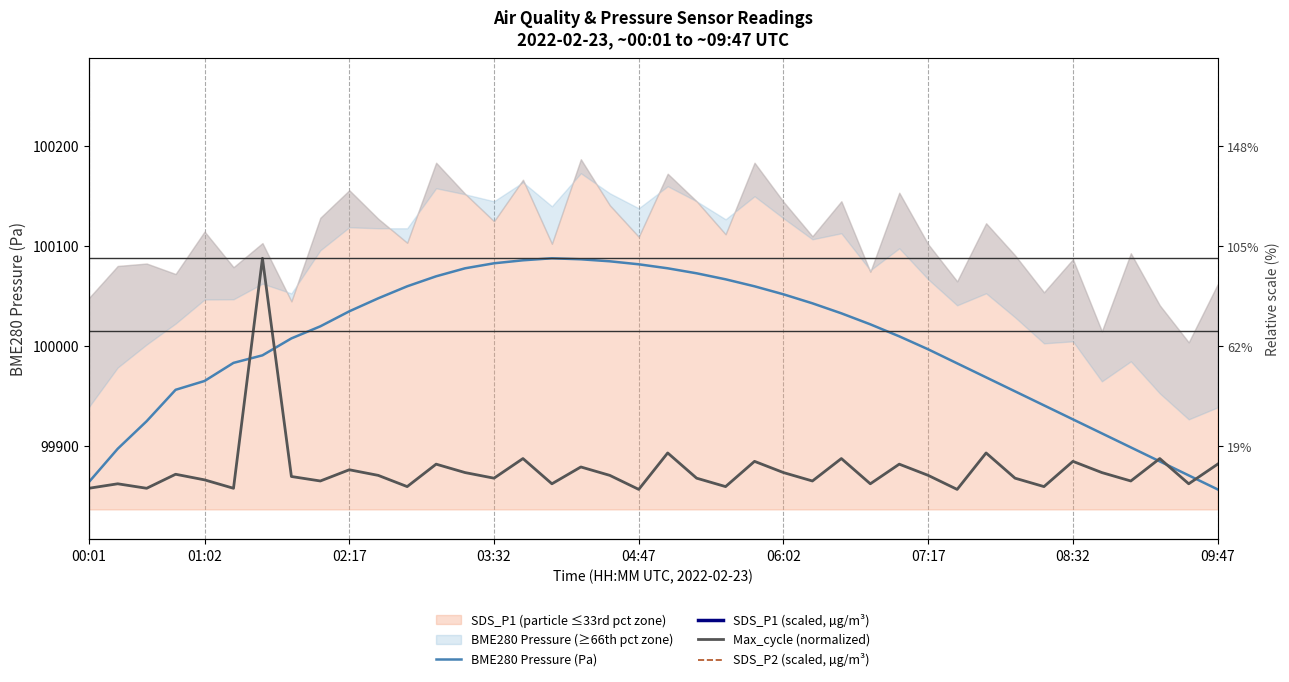

What is the difference between the maximum and second lowest values in the SDS_P2 (scaled, µg/m³) series?

3000.0